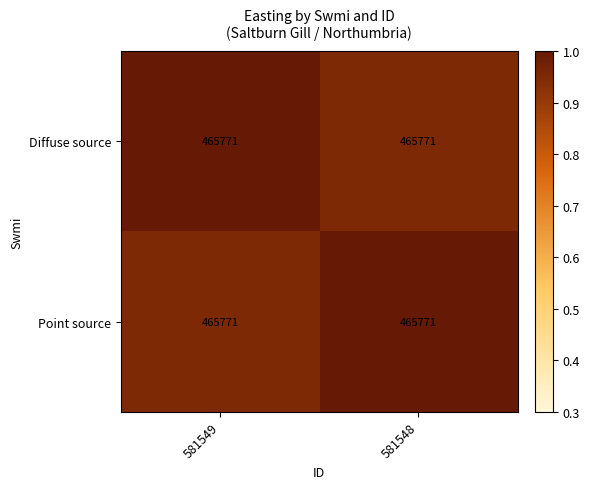

Is the value of Diffuse source at 581549 greater than the value of Point source at 581548?

No